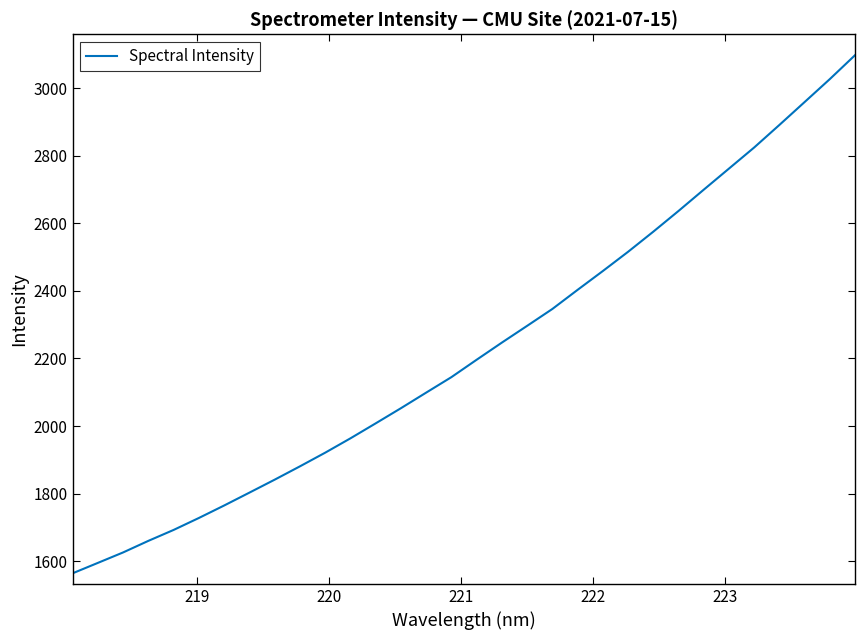

Reading left to right, what are all the values shown in this chart?

1563.9	1594.7	1625.7	1660.0	1692.4	1727.8	1764.7	1802.8	1841.1	1880.6	1921.0	1963.5	2007.9	2052.8	2098.9	2144.7	2196.2	2247.0	2296.6	2346.5	2403.1	2458.8	2515.8	2575.3	2636.7	2699.6	2762.1	2824.6	2891.3	2959.0	3027.0	3097.8